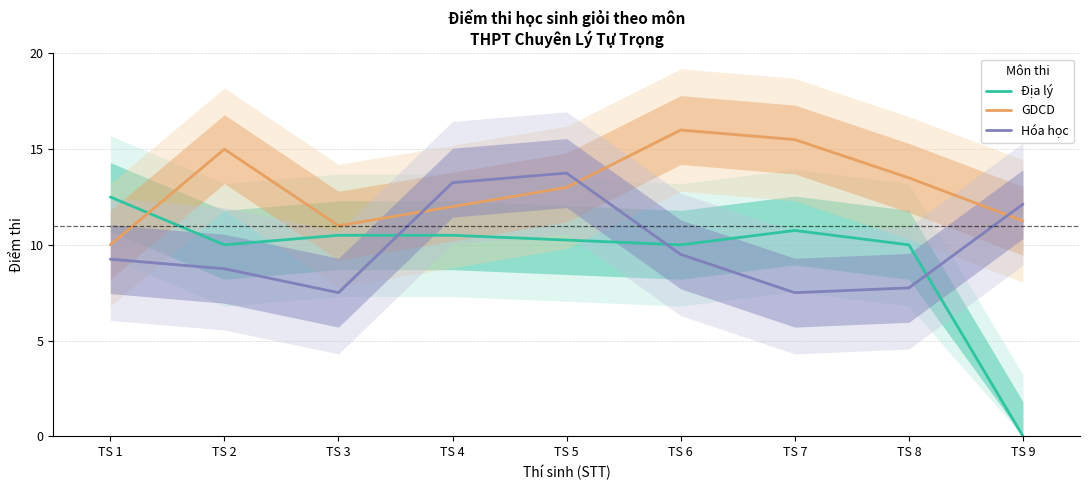

What is the sum of the GDCD values at TS 2 and TS 6?

31.0